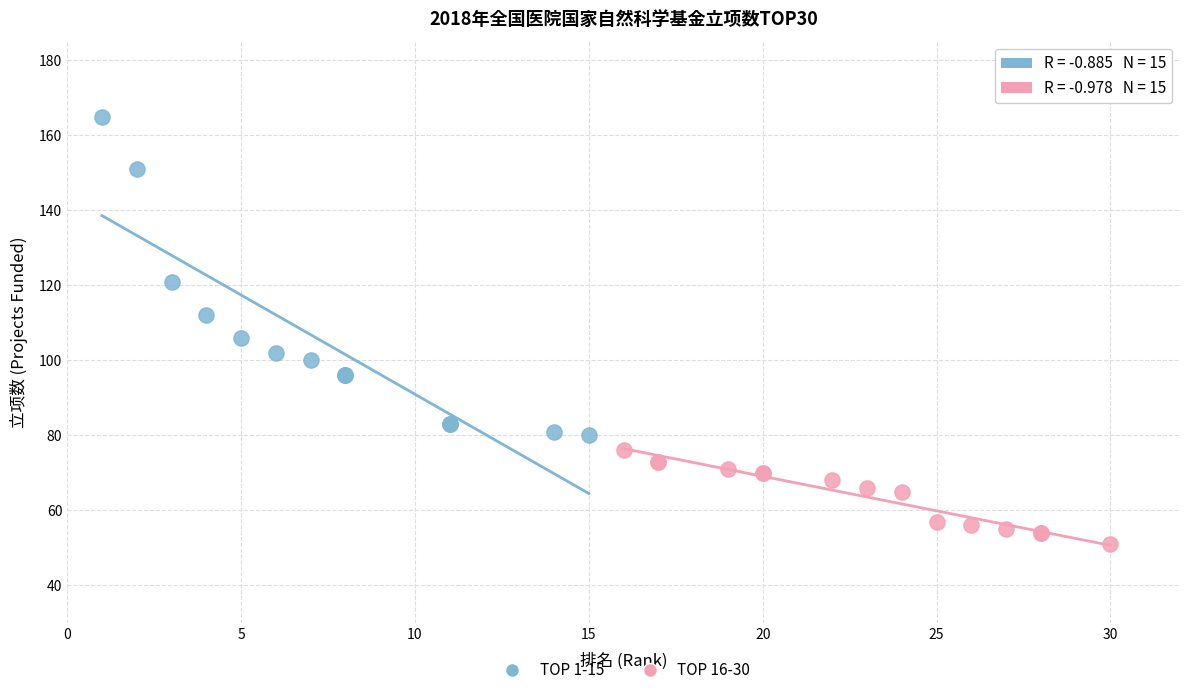

Which series contains the highest Y value?

TOP 1-15